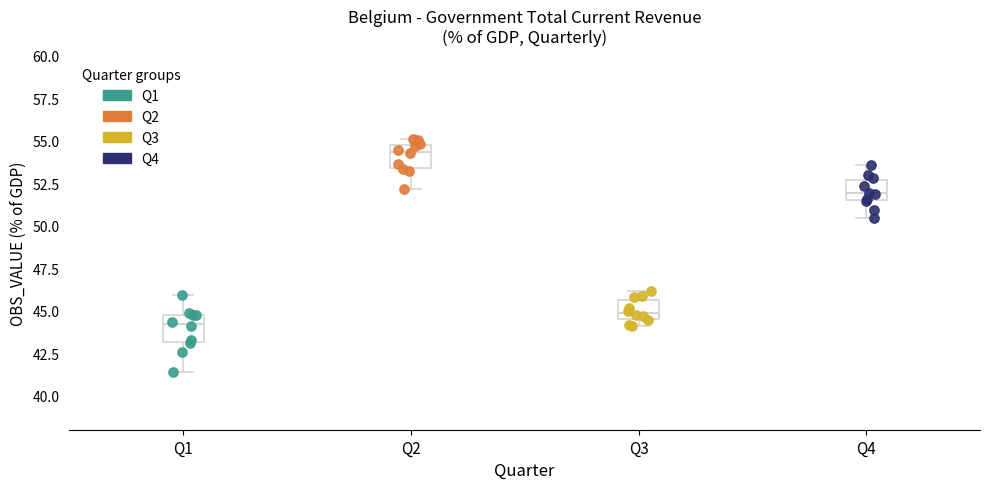

Reading left to right, transcribe this box plot: for each box, give where its median line is, the range the box spans, and where its two whiskers end, as read against the y-axis. The values are not printed on the chart, so give them approximately, as read against the axis.

Q1: median 44.0, box 43.0 to 45.0, whiskers 41.5 to 46.0
Q2: median 54.5, box 53.5 to 55.0, whiskers 52.0 to 55.0 (just above the box's upper edge)
Q3: median 45.0, box 44.5 to 45.5, whiskers 44.0 to 46.0
Q4: median 52.0, box 51.5 to 52.5, whiskers 50.5 to 53.5